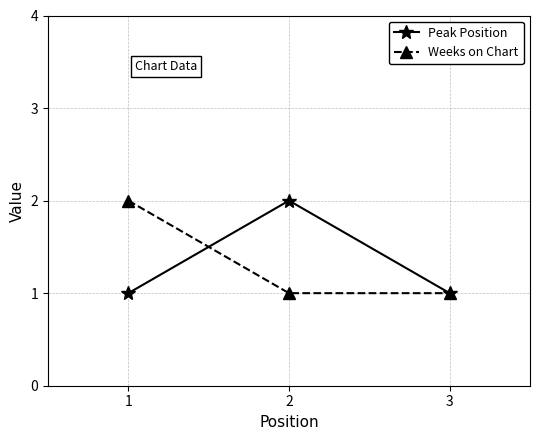

What is the value of the Weeks on Chart point at the 3rd from the left?

1